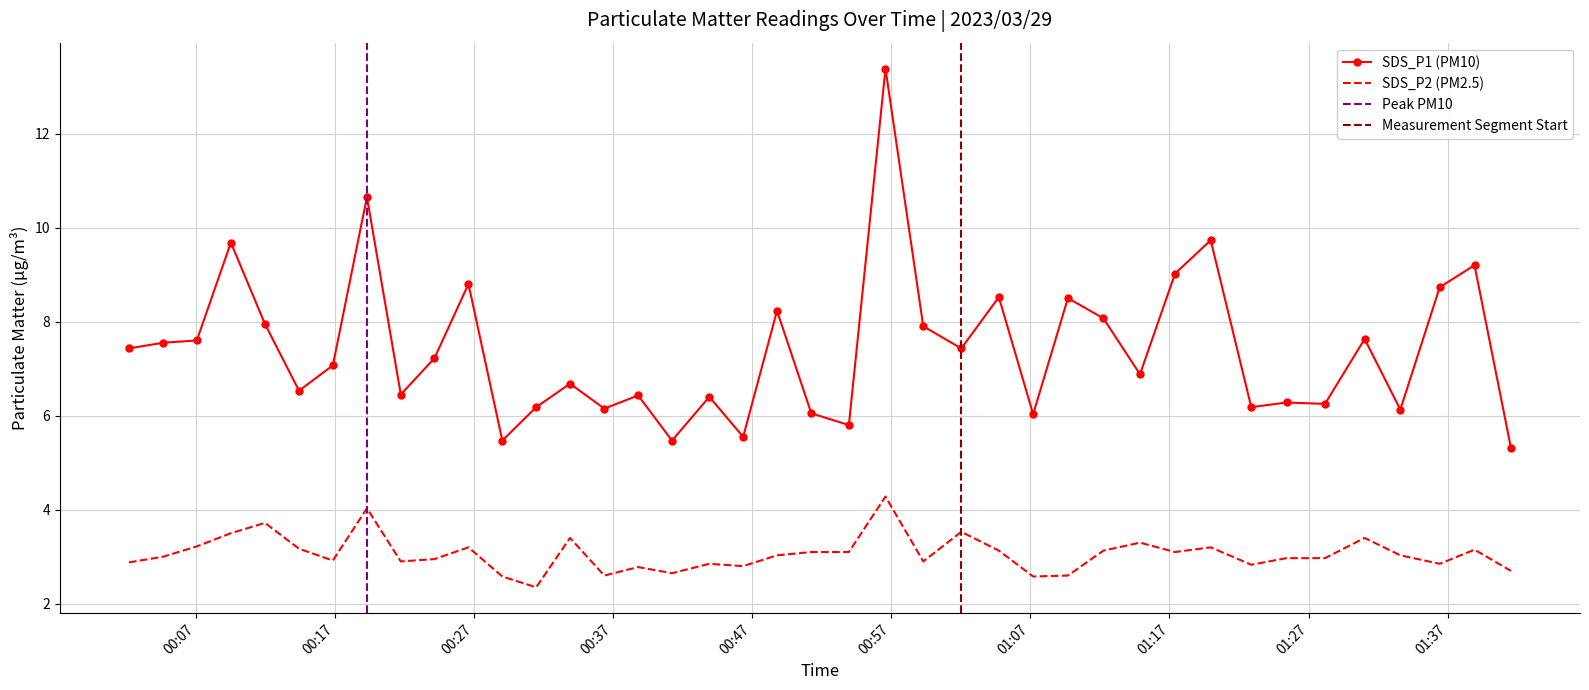

What are all the series names shown in the legend?

SDS_P1, SDS_P2